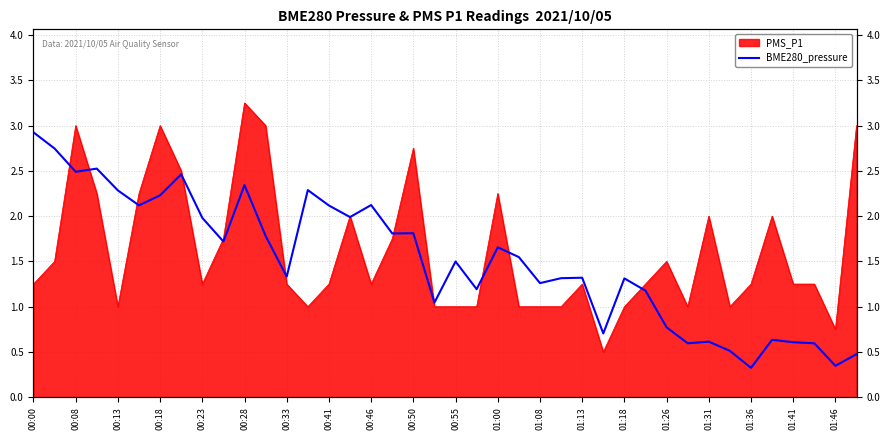

What is the minimum value shown in the chart?

0.3